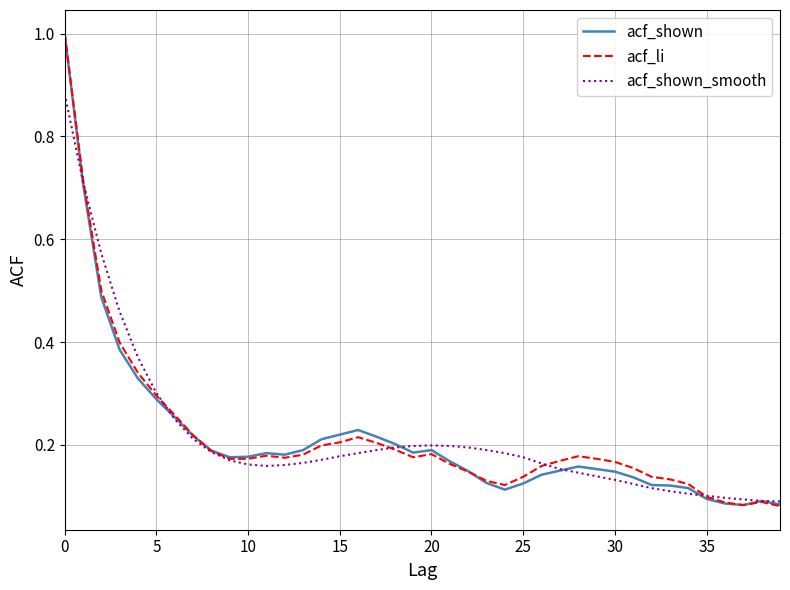

At how many categories does at least one series exceed 0?

40